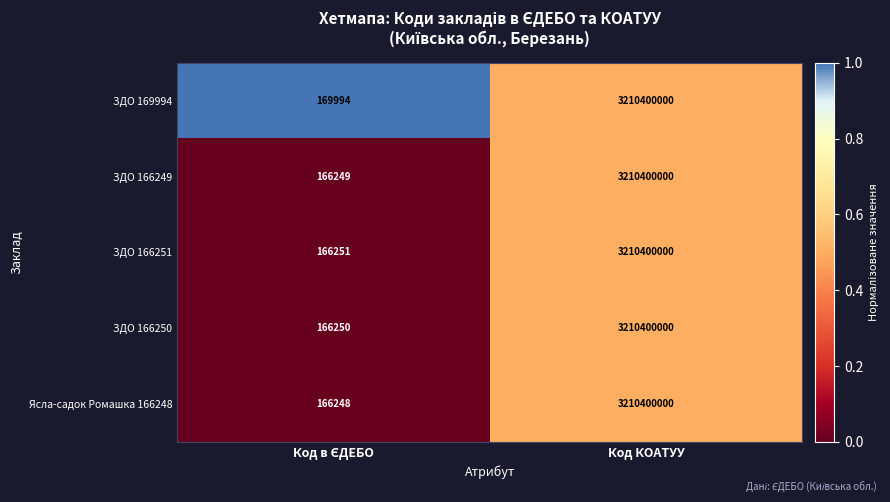

The ЗДО 166251 series shows 5415689980 at Код КОАТУУ. True or false?

False